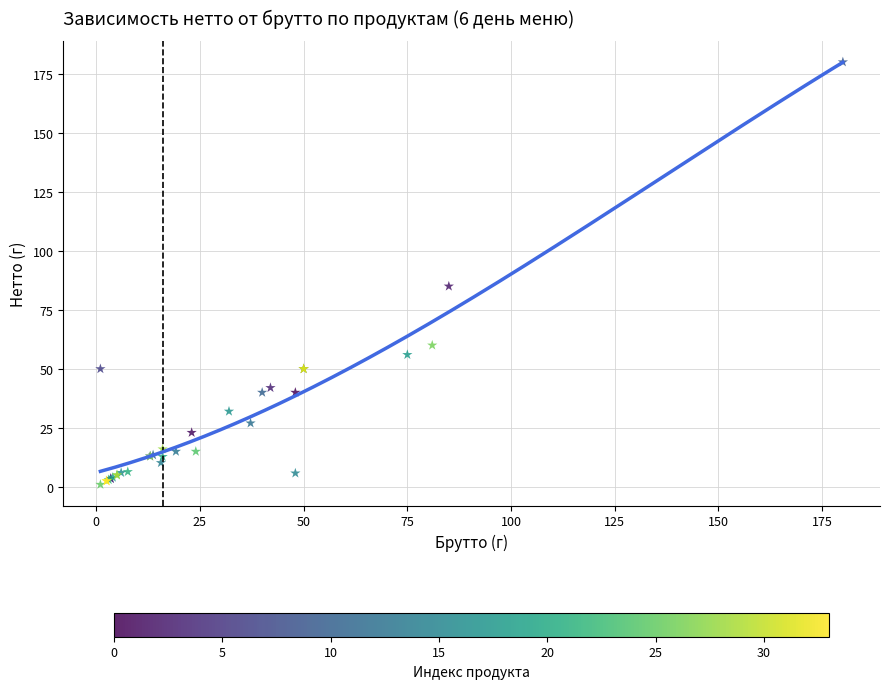

What Y value in the scatter plot is closest to 90?

85.0